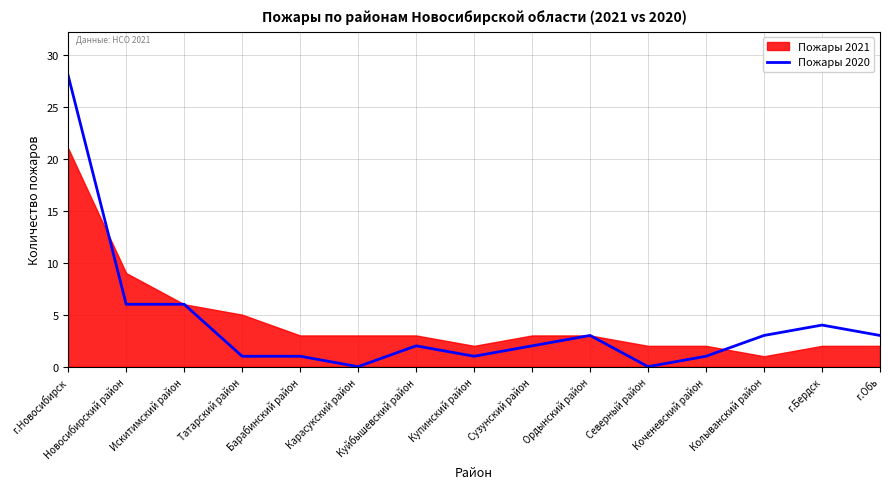

The chart shows a value of 2 at Коченевский район. True or false?

False